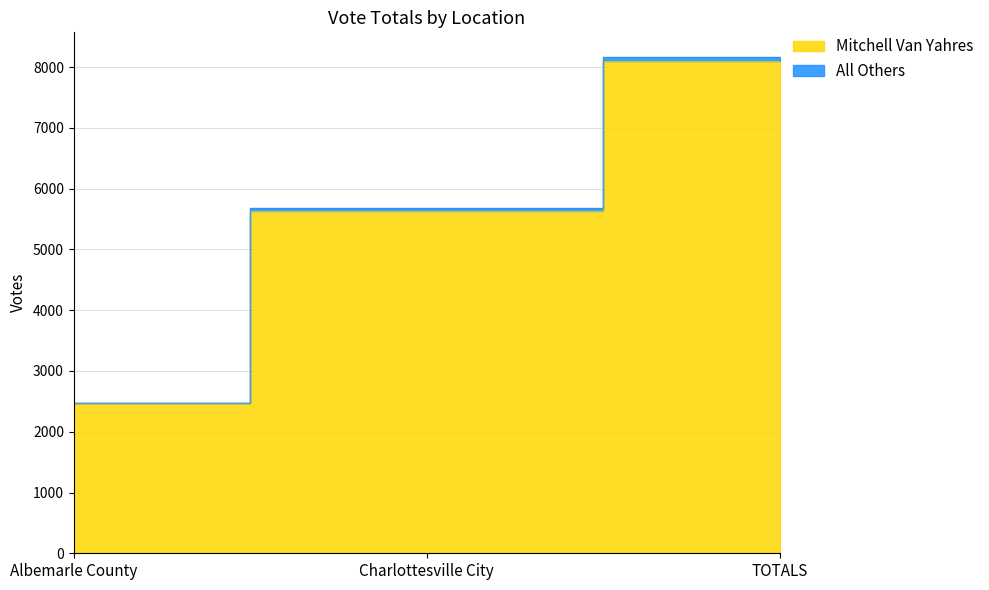

At which category does the chart reach its peak across all series?

TOTALS